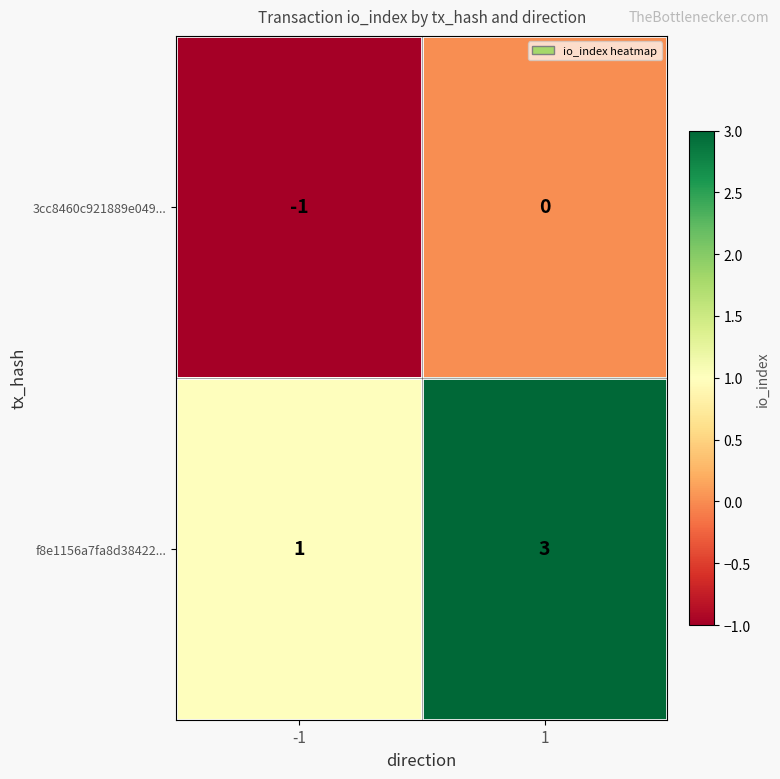

The 3cc8460c921889e049... series shows -1 at 1. True or false?

False